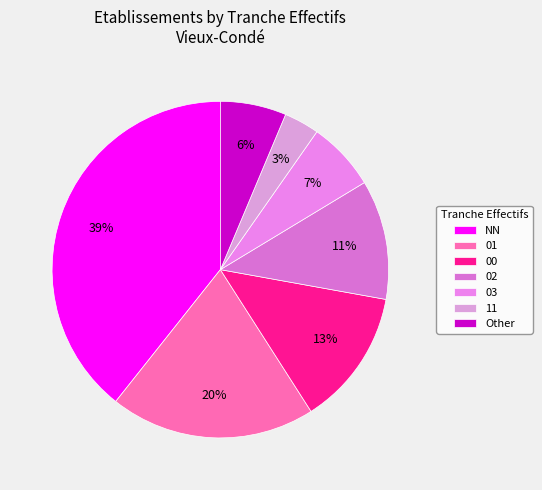

What is the largest slice in the pie chart?

NN